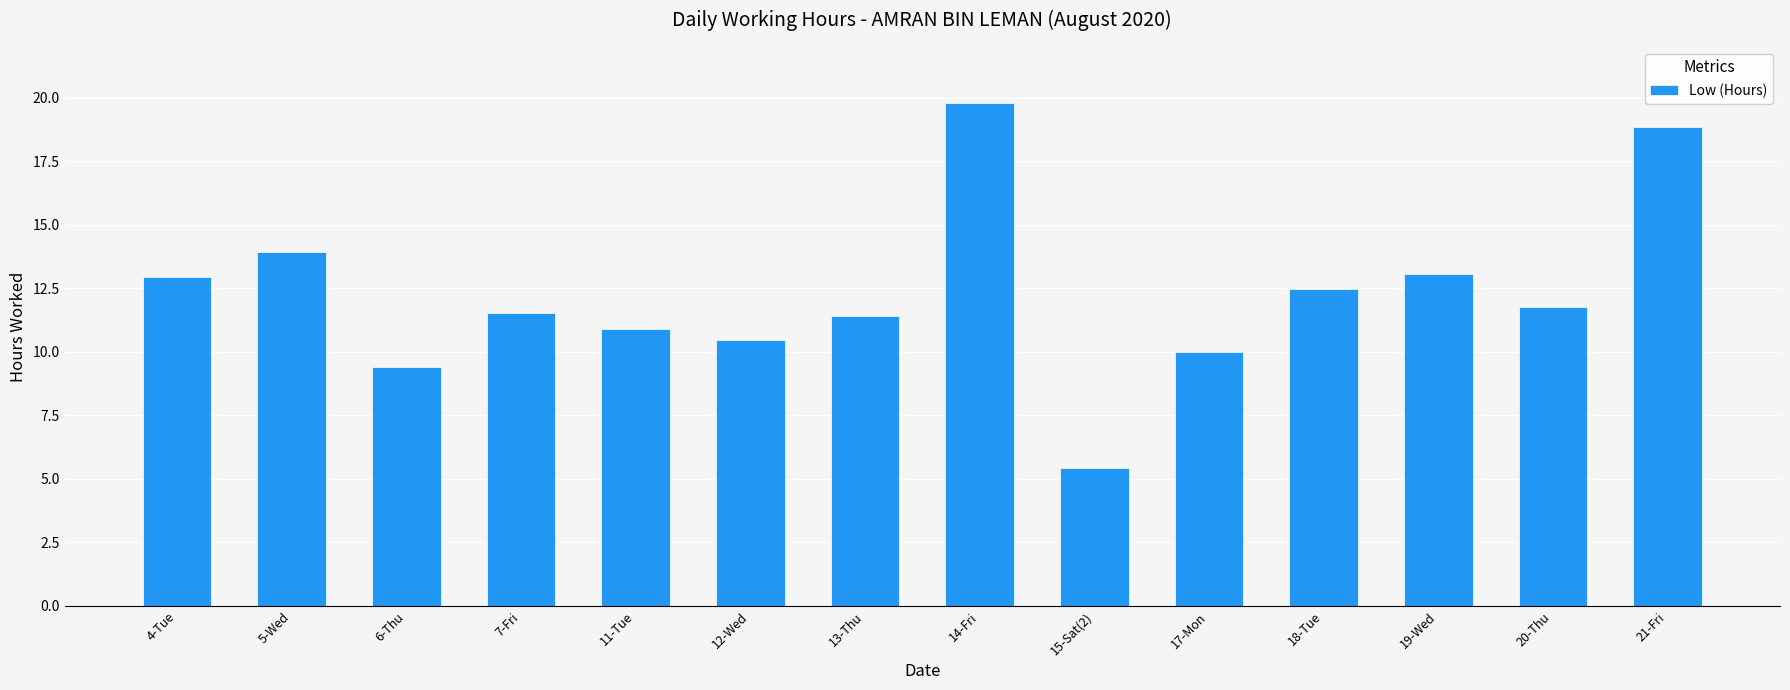

Count the number of categories in the chart.

14